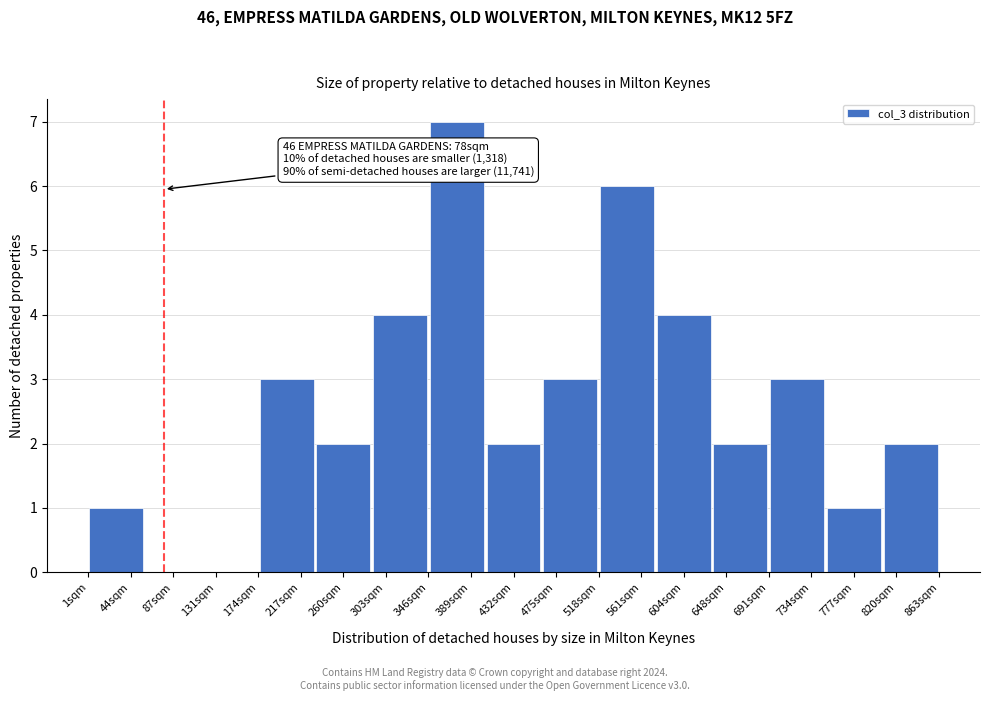

Which range on the x-axis has the tallest bar?

345 to 405